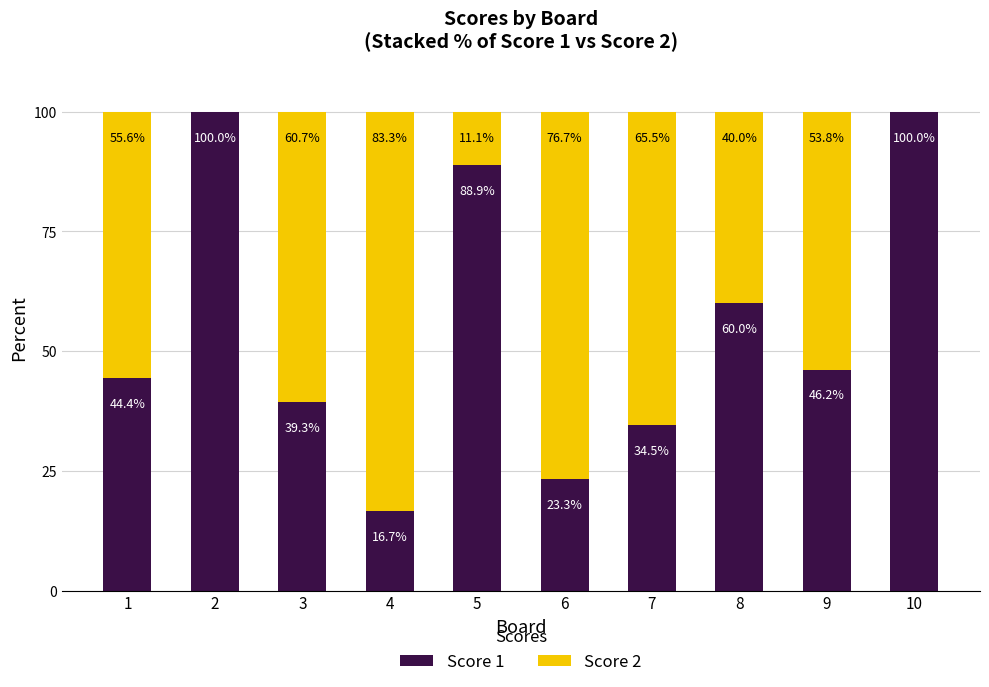

Reading left to right, what are the values for Score 1?

1=44.4	2=100.0	3=39.3	4=16.7	5=88.9	6=23.3	7=34.5	8=60.0	9=46.2	10=100.0